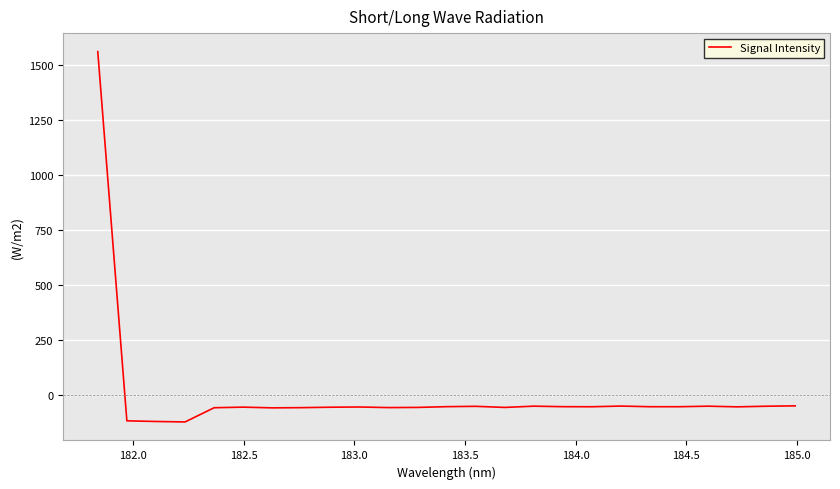

What is the greatest value displayed?

1561.1